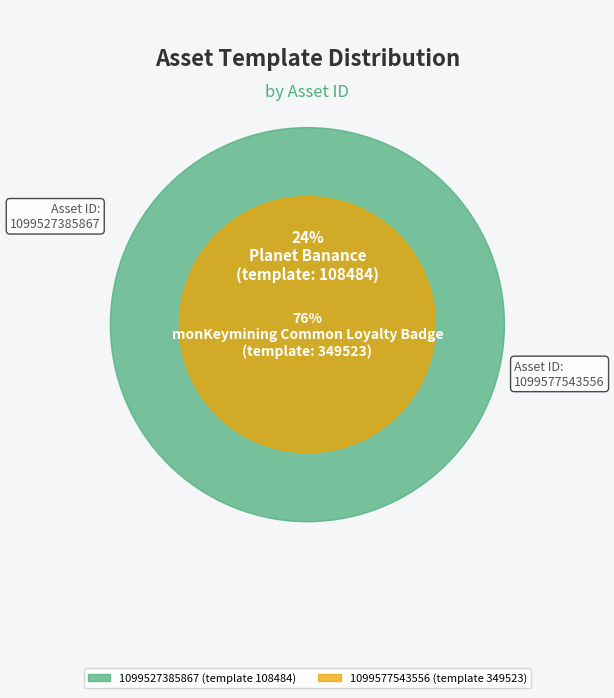

To the nearest percent, what portion does 1099527385867 represent?

24%